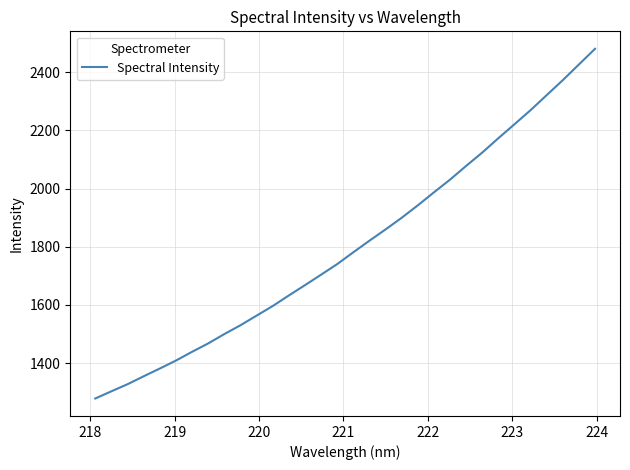

Does the chart display data point markers on the line(s)?

No